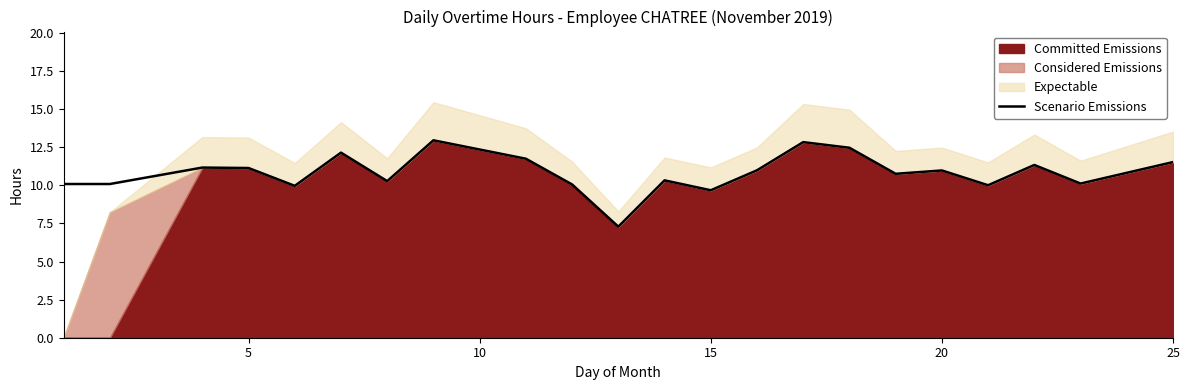

The value of Scenario Emissions at 15 is 9.7. True or false?

True